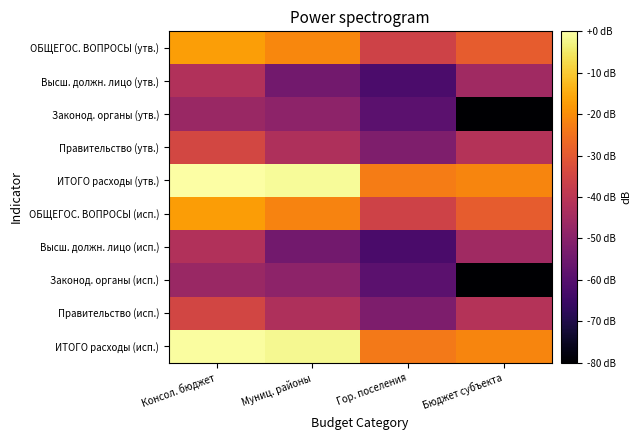

Which series has the largest range (max minus min)?

Законод. органы (утв.)